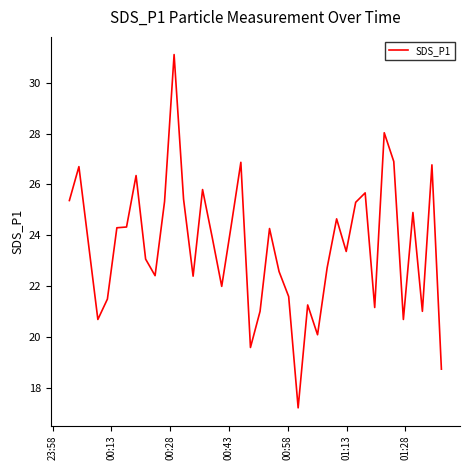

What is the maximum value shown in the chart?

31.1